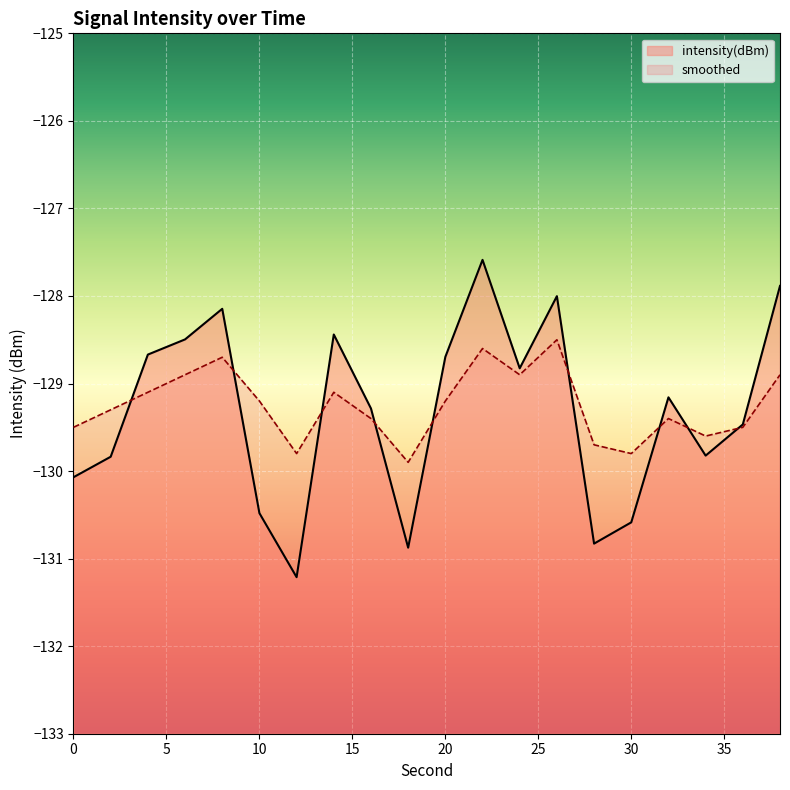

True or false: intensity(dBm) has more than 0 points higher than both neighbors.

True